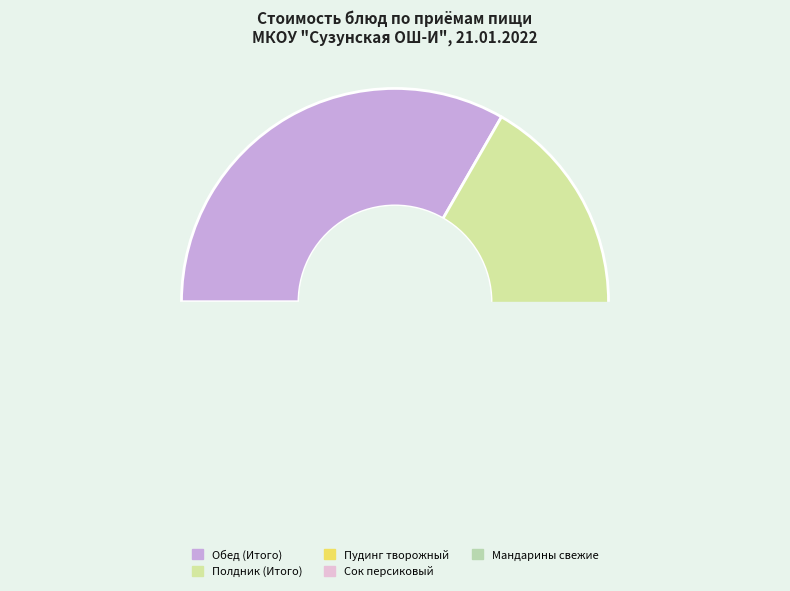

How many slices are in this pie chart?

5